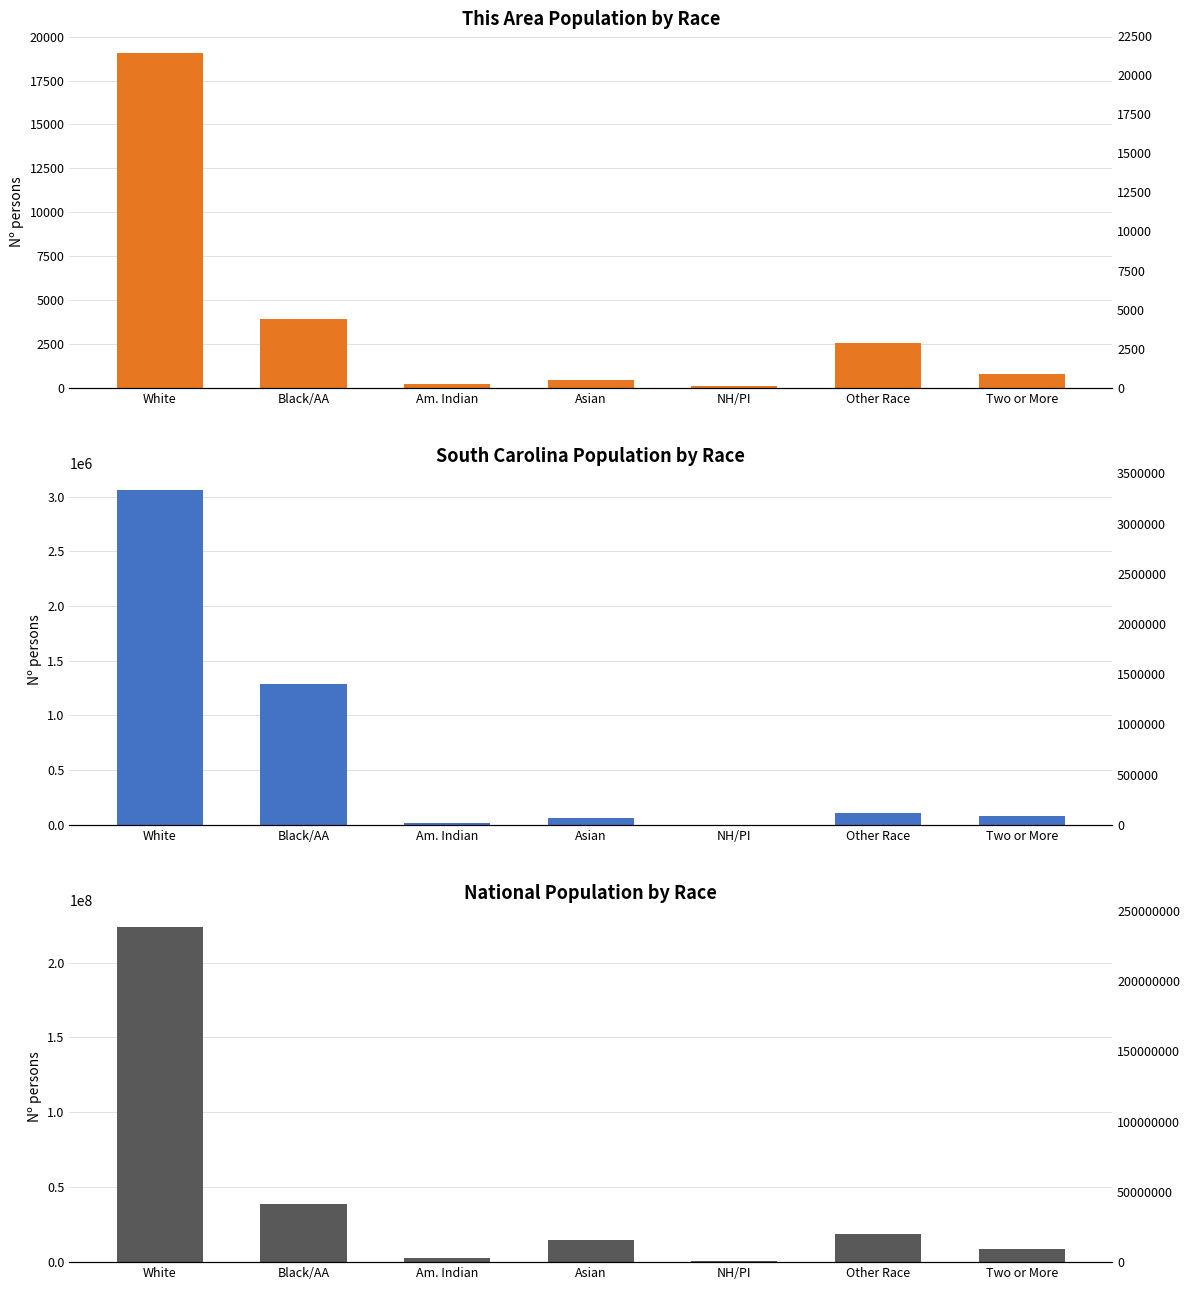

How many bars are there in total?

21